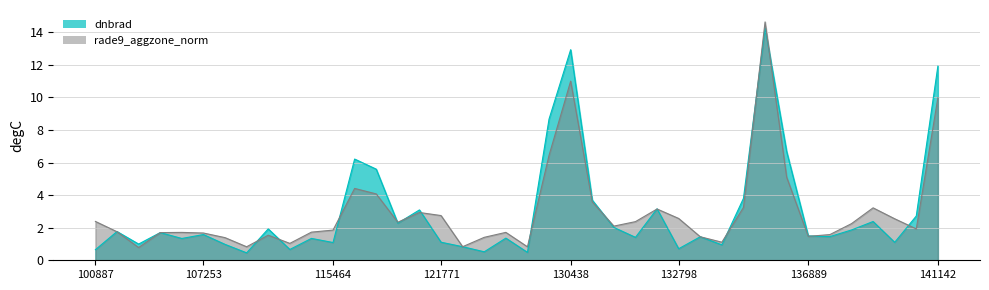

The value of rade9_aggzone_norm at 115464 is 1.0. True or false?

False